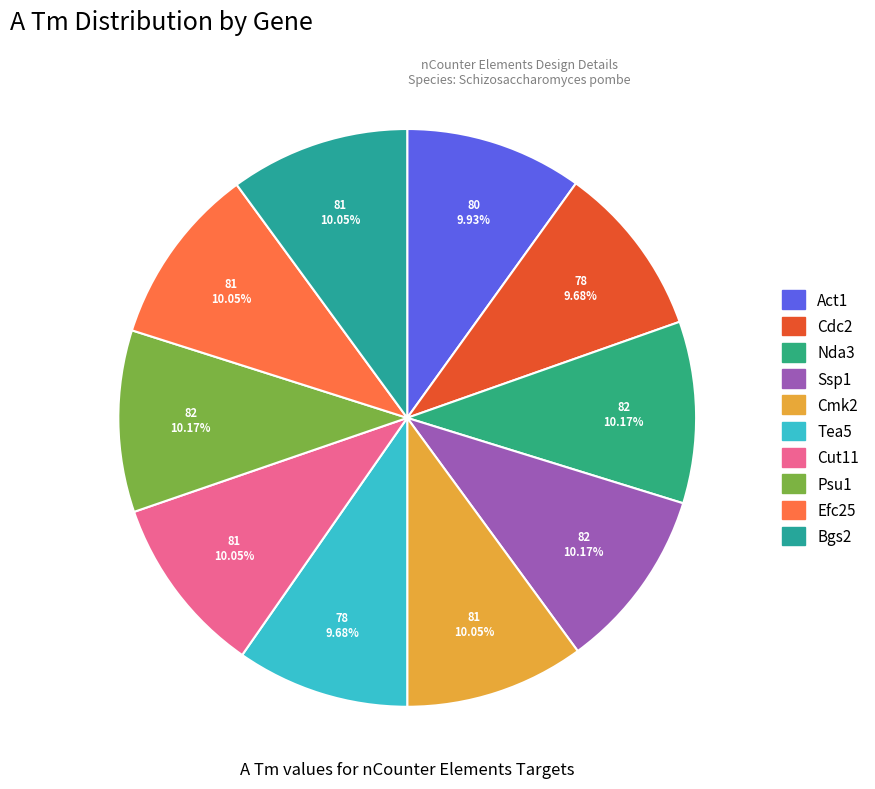

How many slices are in this pie chart?

10